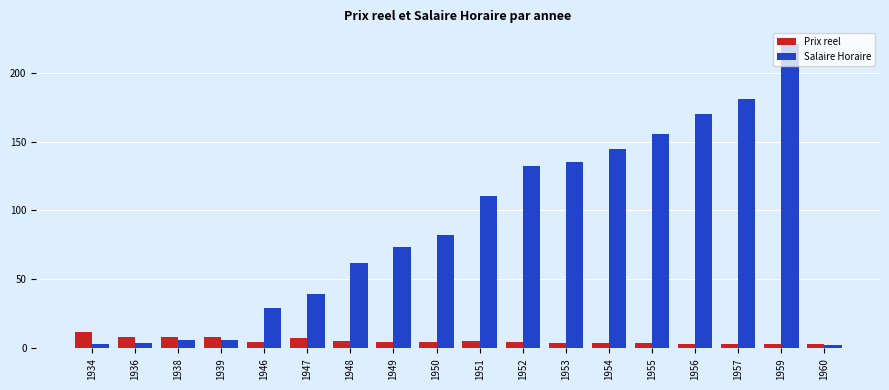

Between 1949 and 1959, which series saw the biggest shift?

Salaire Horaire